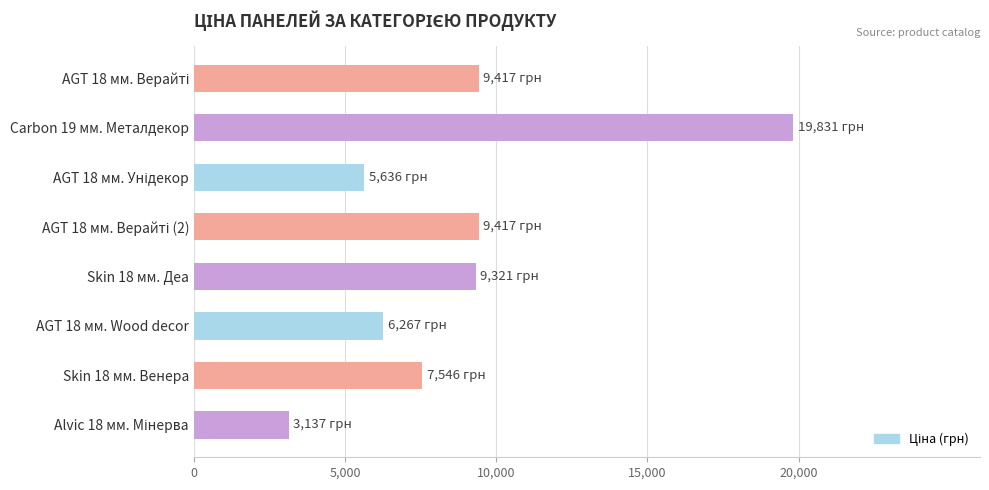

How many categories are shown in the chart?

8